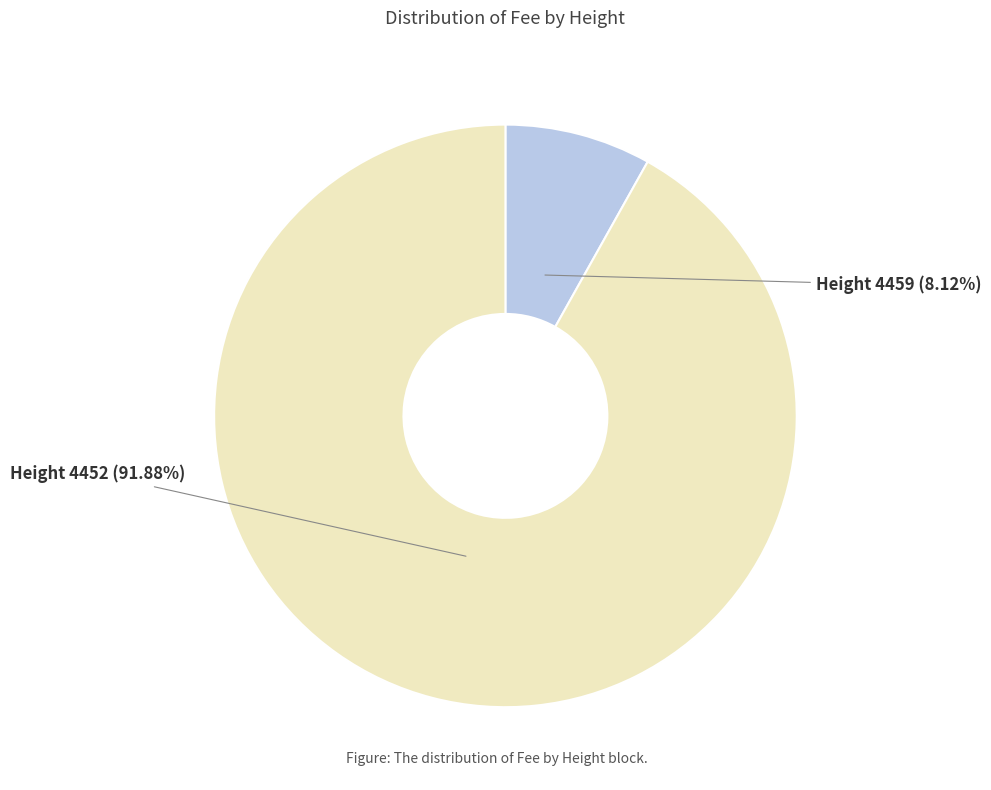

Does any single category account for the majority?

Yes